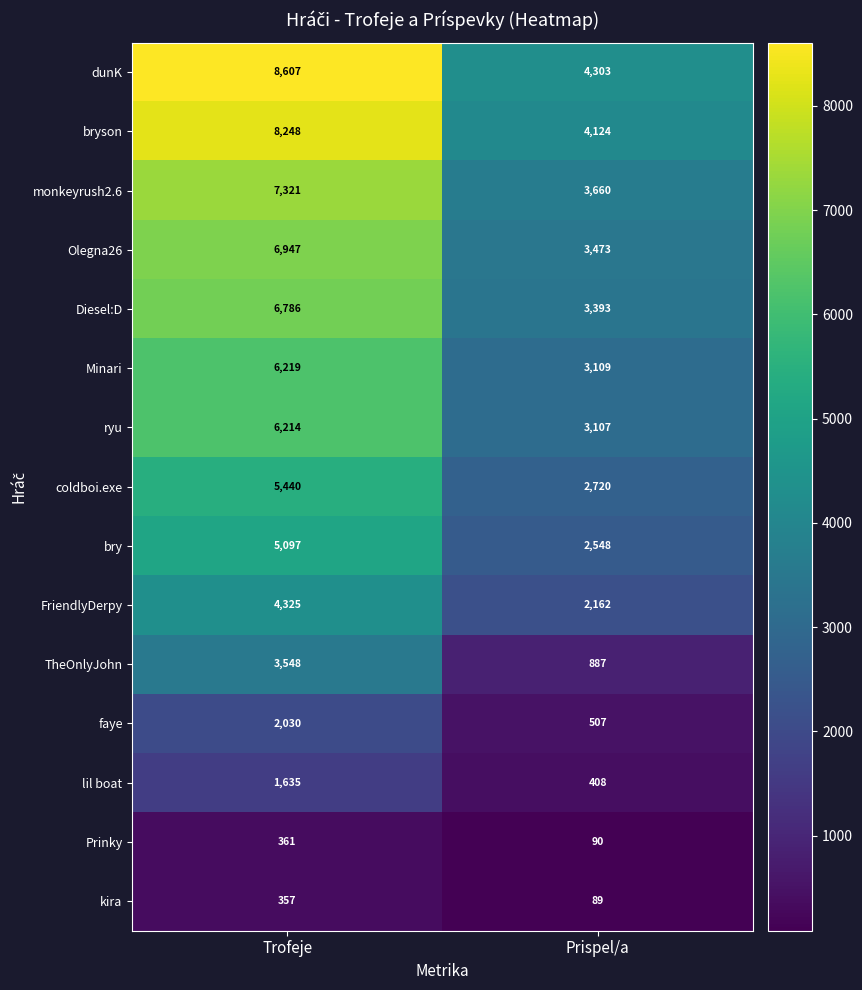

The ryu series shows 8229 at Trofeje. True or false?

False